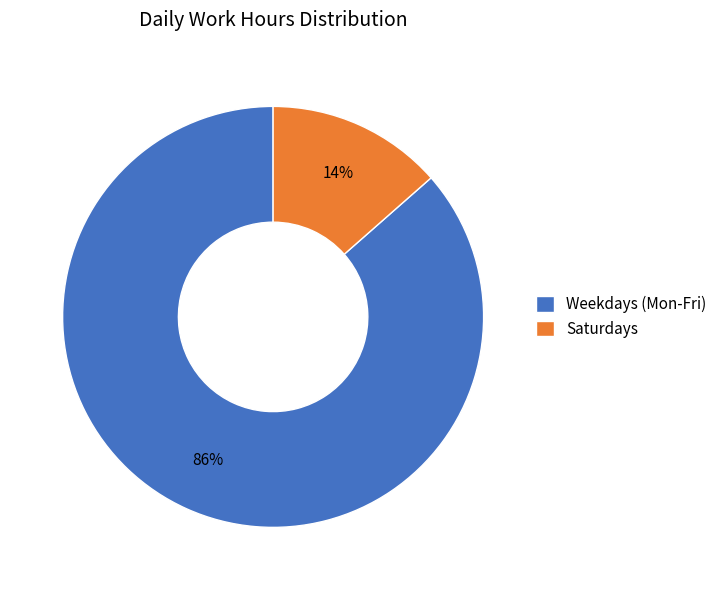

What is the largest slice in the pie chart?

Weekdays (Mon-Fri)